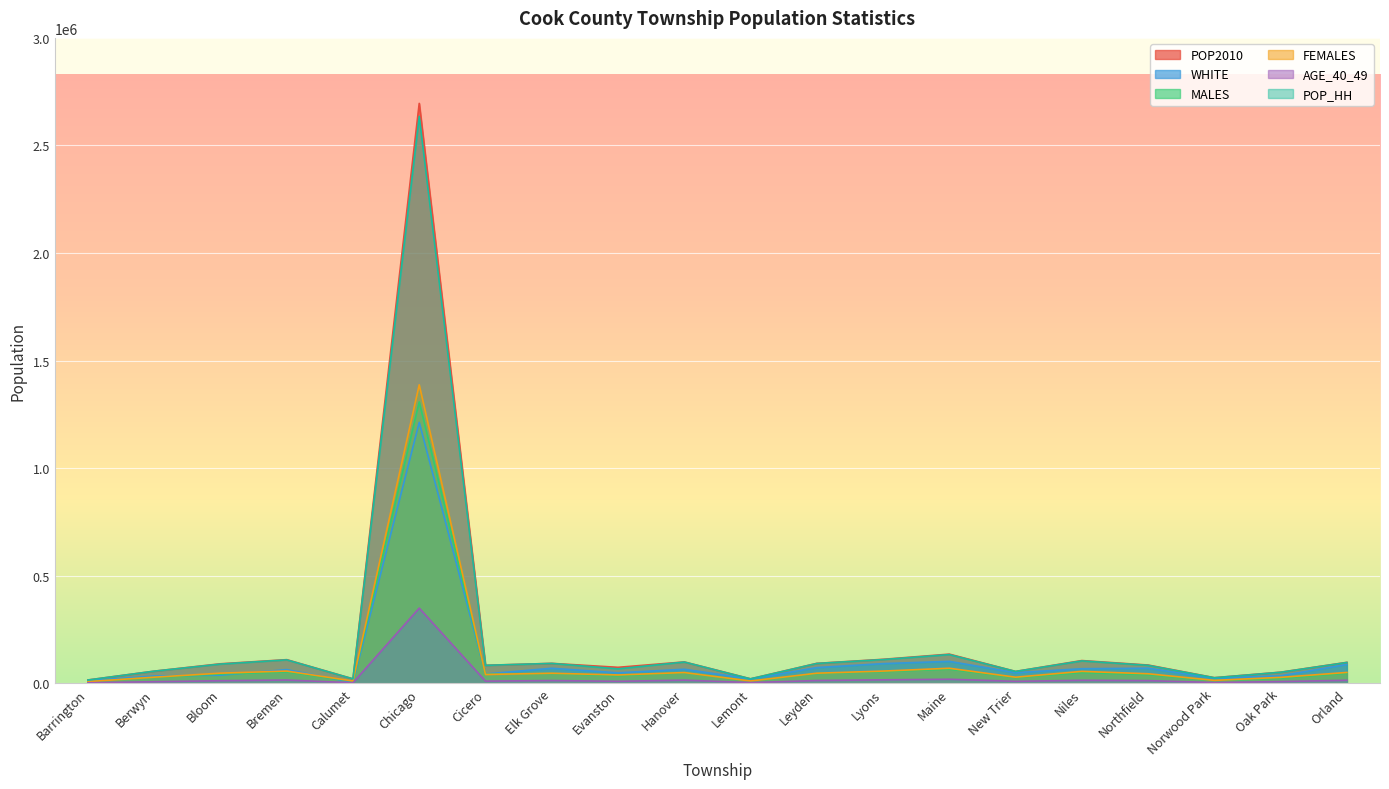

Reading right to left, what are all the values shown in this chart?

POP2010: Orland=97558	Oak Park=51878	Norwood Park=26385	Northfield=85102	Niles=105882	New Trier=55424	Maine=135772	Lyons=111688	Leyden=92890	Lemont=21113	Hanover=99538	Evanston=74486	Elk Grove=92905	Cicero=83891	Chicago=2695598	Calumet=20777	Bremen=110118	Bloom=90922	Berwyn=56657	Barrington=15636
WHITE: Orland=87863	Oak Park=35121	Norwood Park=23776	Northfield=70397	Niles=68027	New Trier=49444	Maine=102240	Lyons=91685	Leyden=73322	Lemont=20168	Hanover=65518	Evanston=48872	Elk Grove=70166	Cicero=43579	Chicago=1212835	Calumet=4287	Bremen=63767	Bloom=37923	Berwyn=34270	Barrington=12529
MALES: Orland=46879	Oak Park=24069	Norwood Park=12571	Northfield=40538	Niles=50246	New Trier=26860	Maine=65614	Lyons=54676	Leyden=45754	Lemont=10203	Hanover=49365	Evanston=35490	Elk Grove=45903	Cicero=42712	Chicago=1308072	Calumet=9812	Bremen=53045	Bloom=43549	Berwyn=28052	Barrington=7602
FEMALES: Orland=50679	Oak Park=27809	Norwood Park=13814	Northfield=44564	Niles=55636	New Trier=28564	Maine=70158	Lyons=57012	Leyden=47136	Lemont=10910	Hanover=50173	Evanston=38996	Elk Grove=47002	Cicero=41179	Chicago=1387526	Calumet=10965	Bremen=57073	Bloom=47373	Berwyn=28605	Barrington=8034
AGE_40_49: Orland=14255	Oak Park=8319	Norwood Park=3732	Northfield=12645	Niles=14102	New Trier=9380	Maine=19064	Lyons=16374	Leyden=13142	Lemont=3507	Hanover=14871	Evanston=9480	Elk Grove=12998	Cicero=10367	Chicago=349493	Calumet=2723	Bremen=15379	Bloom=12225	Berwyn=7701	Barrington=2507
POP_HH: Orland=97049	Oak Park=51495	Norwood Park=25987	Northfield=83742	Niles=104340	New Trier=55285	Maine=133711	Lyons=110529	Leyden=92425	Lemont=20787	Hanover=99048	Evanston=67462	Elk Grove=92646	Cicero=83695	Chicago=2635352	Calumet=20762	Bremen=109151	Bloom=89596	Berwyn=56605	Barrington=15526